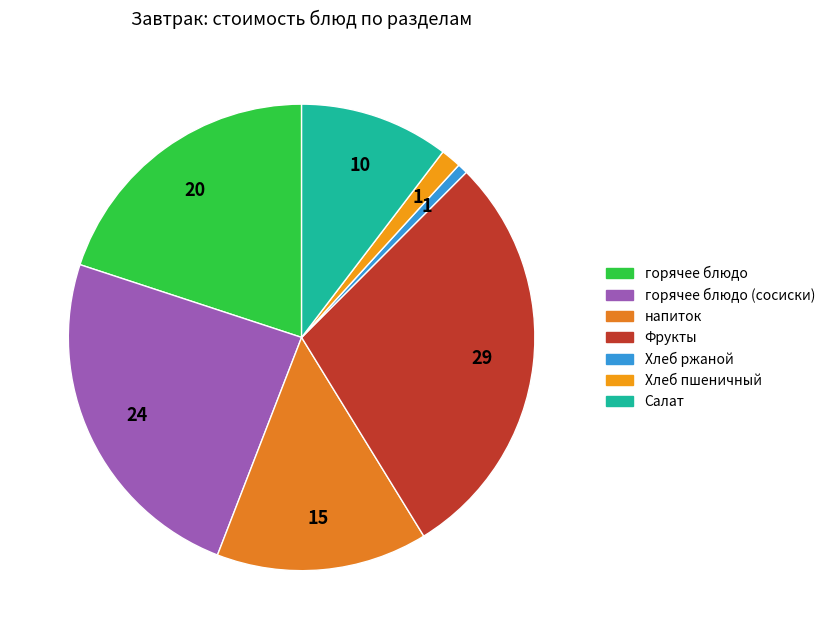

How many segments does this pie chart have?

7